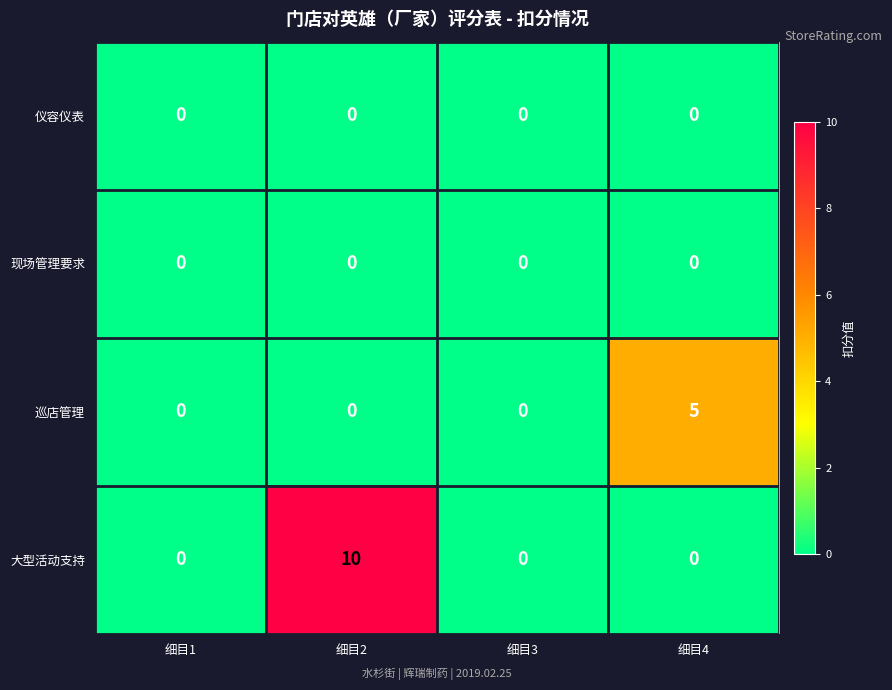

How many series are shown in this chart?

4